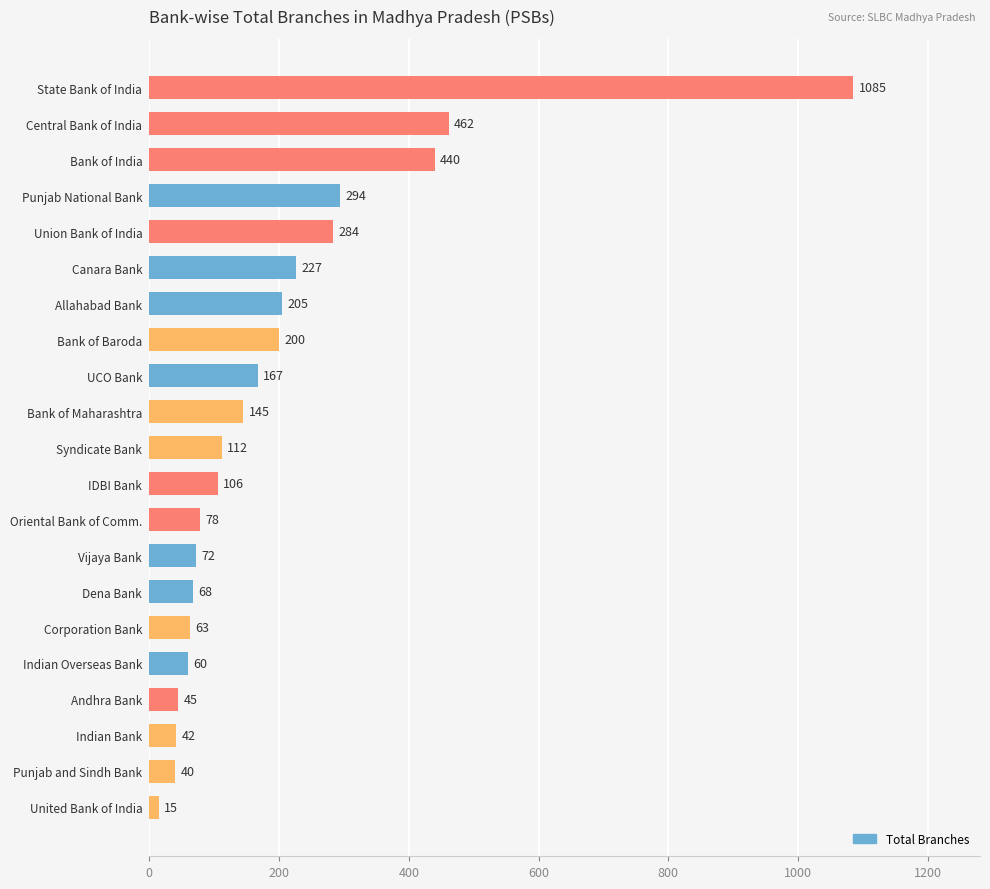

What is the minimum value shown in the chart?

15